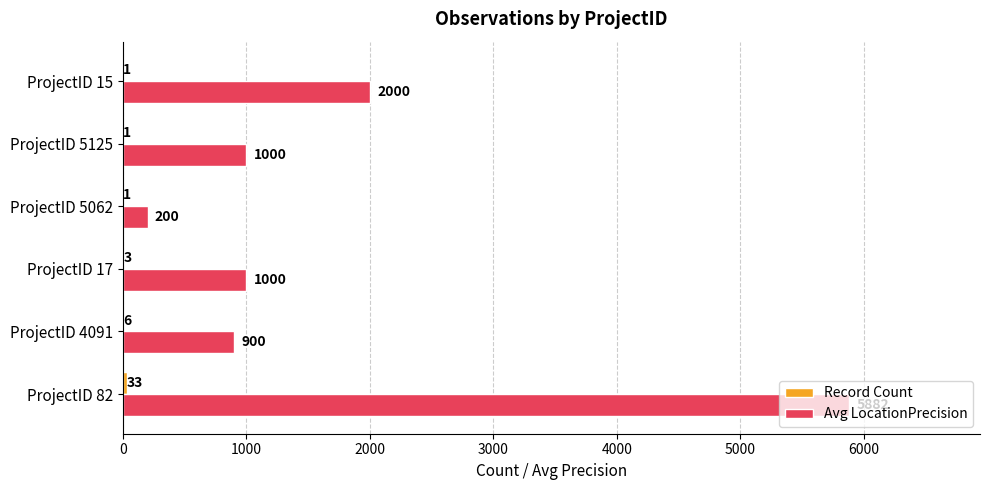

What is the total value across all series at ProjectID 4091?

906